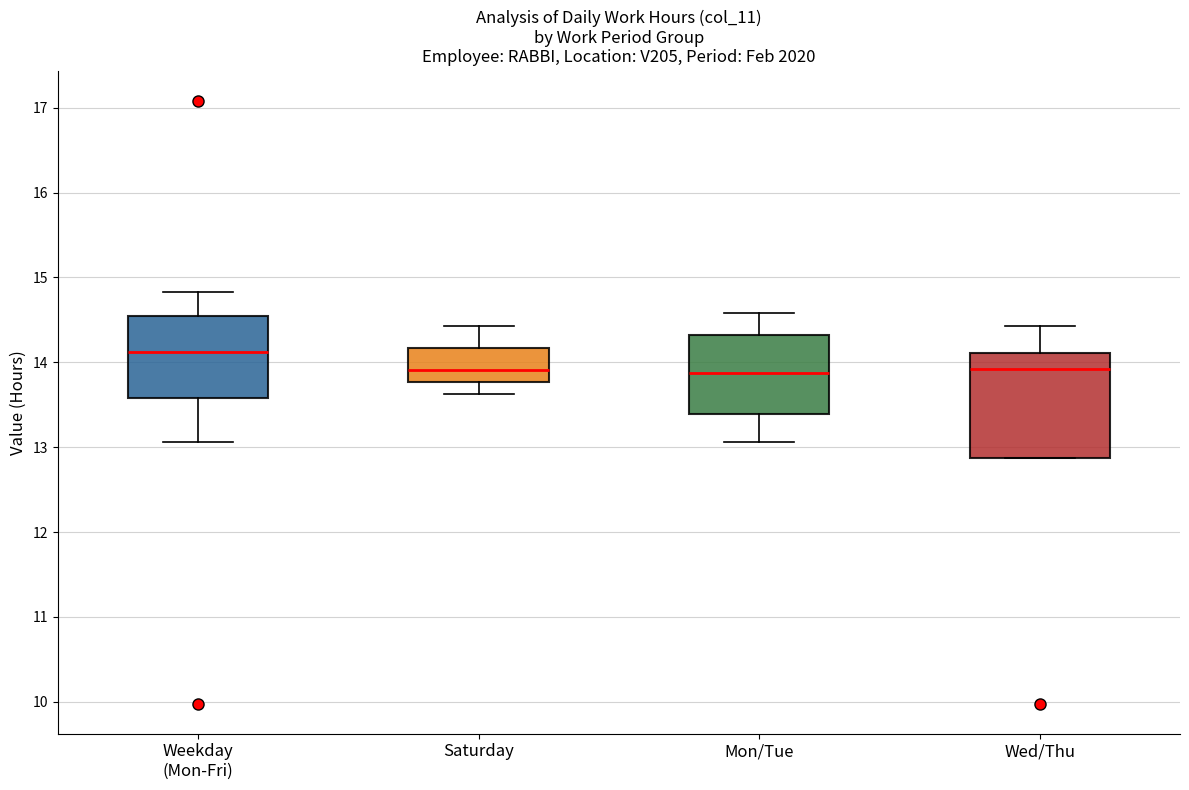

Reading left to right, transcribe this box plot: for each box, give where its median line is, the range the box spans, and where its two whiskers end, as read against the y-axis. The values are not printed on the chart, so give them approximately, as read against the axis.

Weekday (Mon-Fri): median 14.1, box 13.6 to 14.5, whiskers 13.1 to 14.8
Saturday: median 13.9, box 13.8 to 14.2, whiskers 13.6 to 14.4
Mon/Tue: median 13.9, box 13.4 to 14.3, whiskers 13.1 to 14.6
Wed/Thu: median 13.9, box 12.9 to 14.1, whiskers 12.9 to 14.4